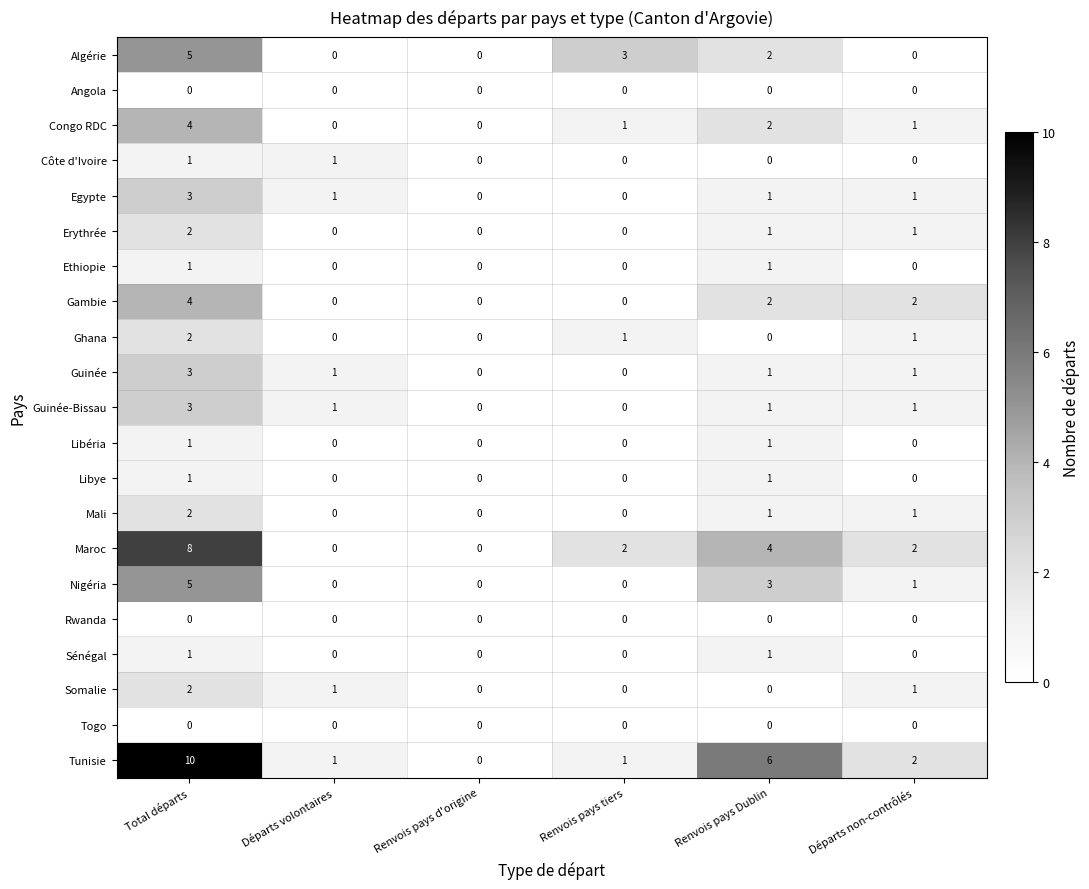

Which series changed the most between Total départs and Départs non-contrôlés?

Tunisie